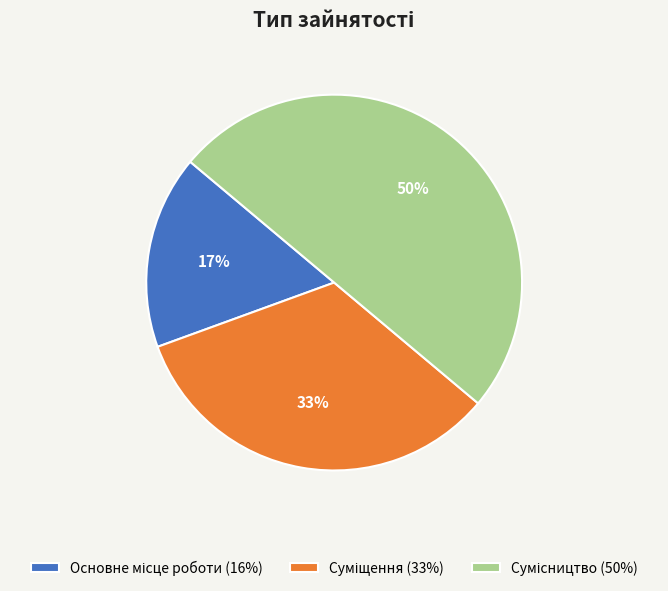

To the nearest percent, what is the difference between the largest and smallest slice percentages?

33%